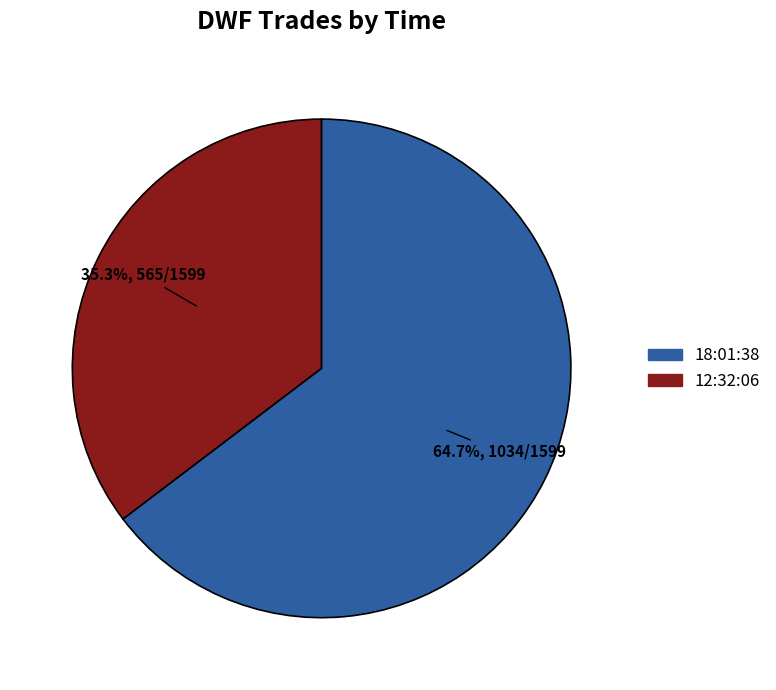

Is it true that 18:01:38 is 65% of the pie?

True